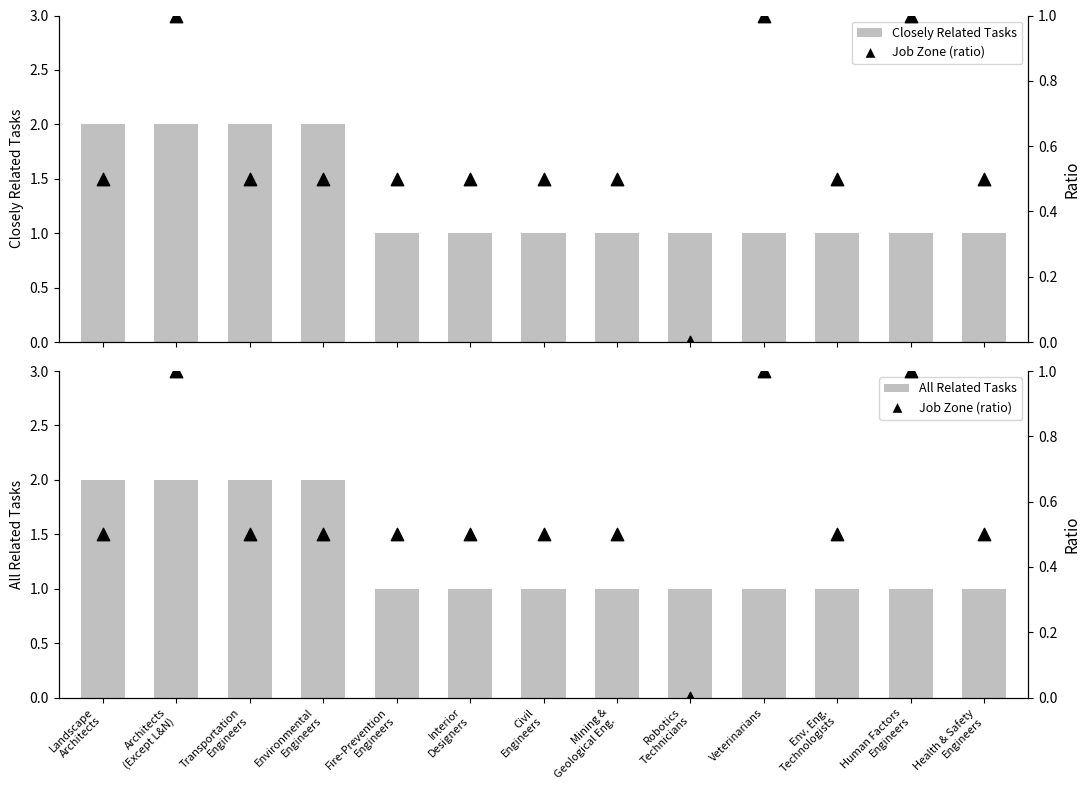

At which category is the sum across all series the highest?

Architects
(Except L&N)